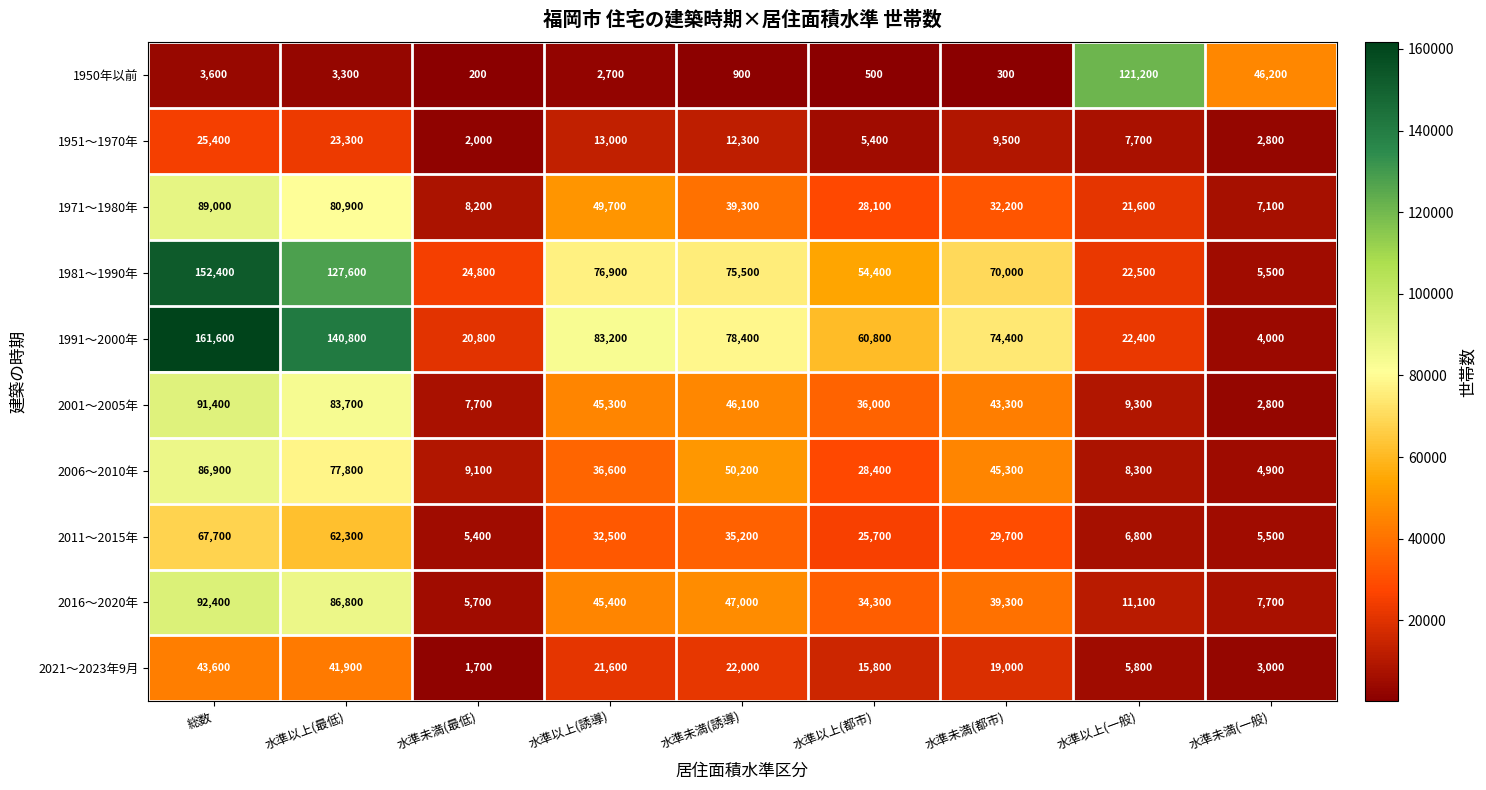

At which label is 2016～2020年 closest to 49050?

水準未満(誘導)